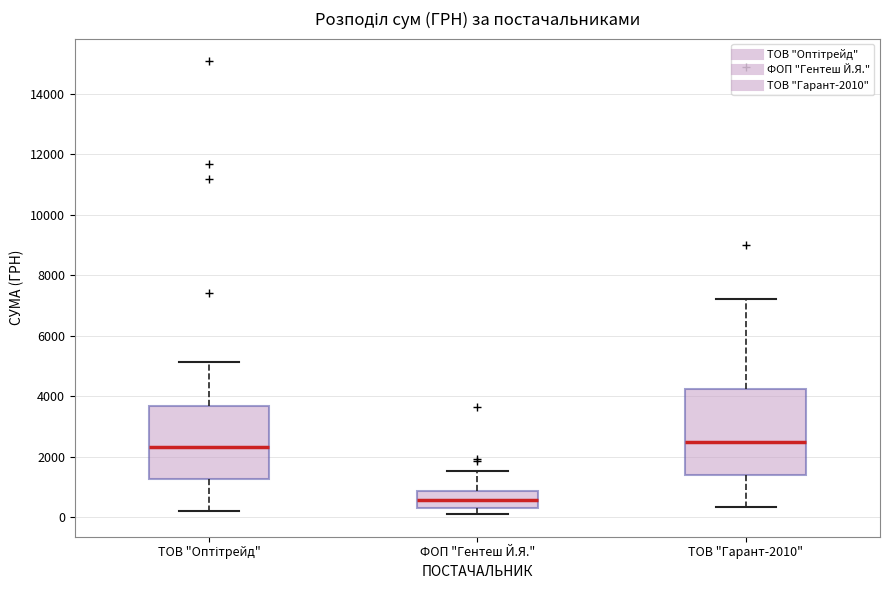

Reading left to right, read every box against the y-axis: the position of its median line, the range the box covers, and the ends of its whiskers. The values are not printed on the chart, so give them approximately, as read against the axis.

ТОВ "Оптітрейд": median 2400, box 1200 to 3600, whiskers 200 to 5200
ФОП "Гентеш Й.Я.": median 600, box 400 to 800, whiskers 200 to 1600
ТОВ "Гарант-2010": median 2400, box 1400 to 4200, whiskers 400 to 7200